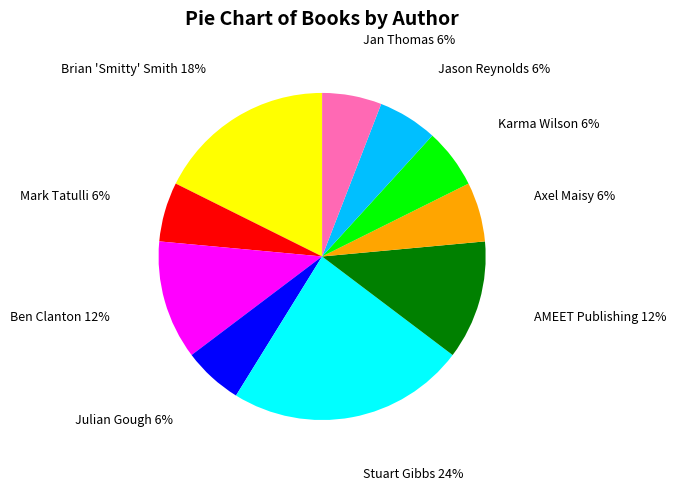

To the nearest percent, what is the combined percentage of Axel Maisy and Mark Tatulli?

12%